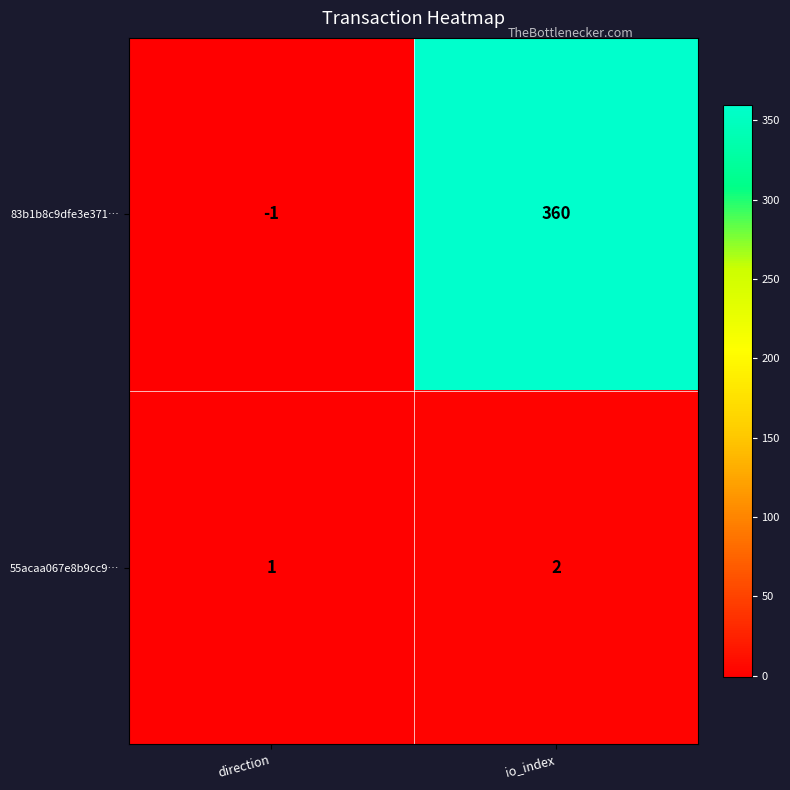

How many data points in 55acaa067e8b9cc9… are less than 2?

1